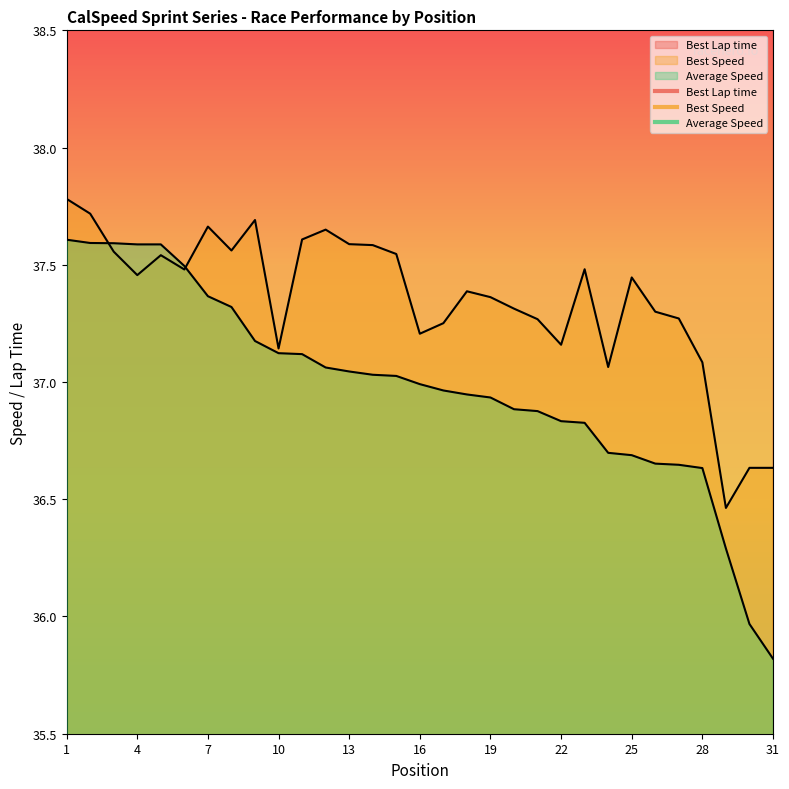

What are all the series names shown in the legend?

Best Lap time, Best Speed, Average Speed